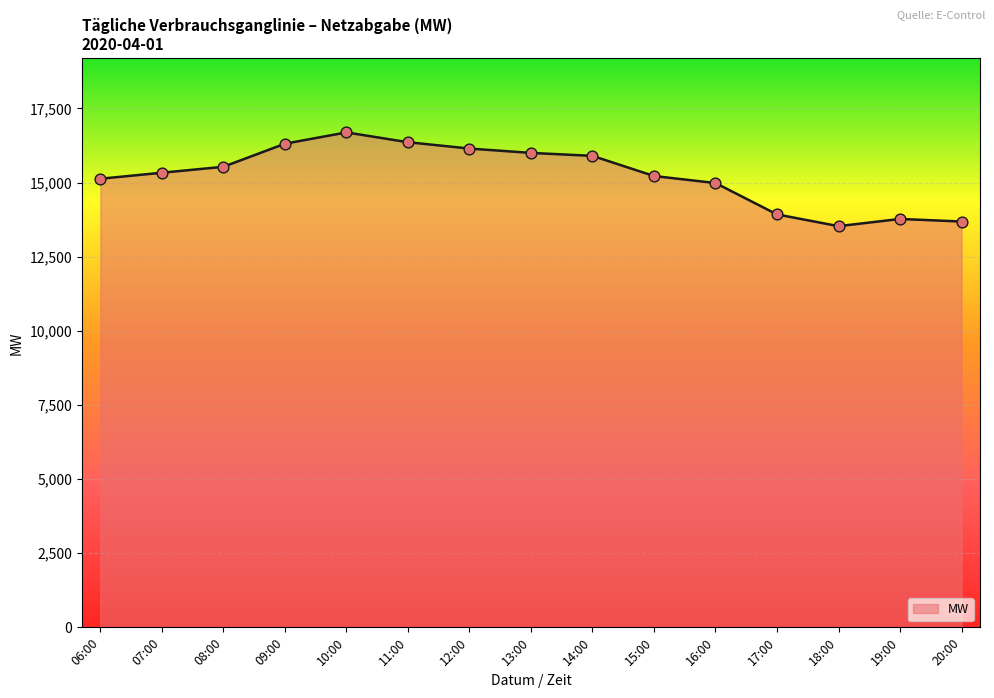

Approximately how many times larger is the value at 20:00 compared to 19:00?

1.0